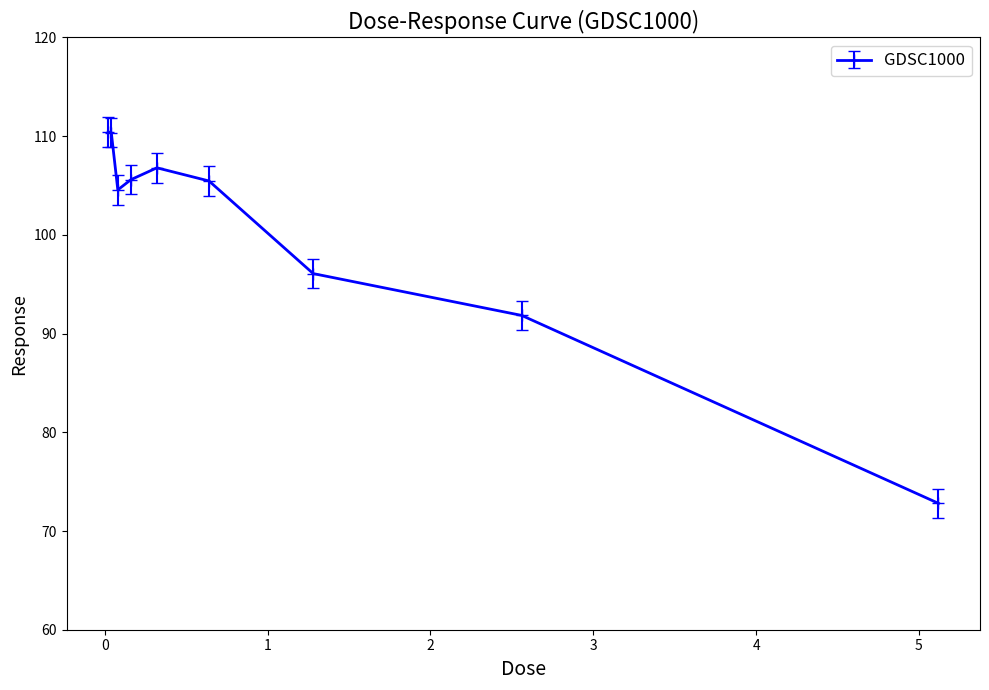

True or false: there are more than 0 points higher than both neighbors.

True